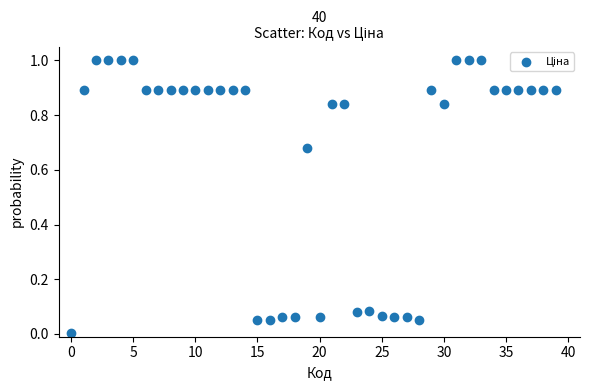

What is the range of Y values (max minus min)?

1.0